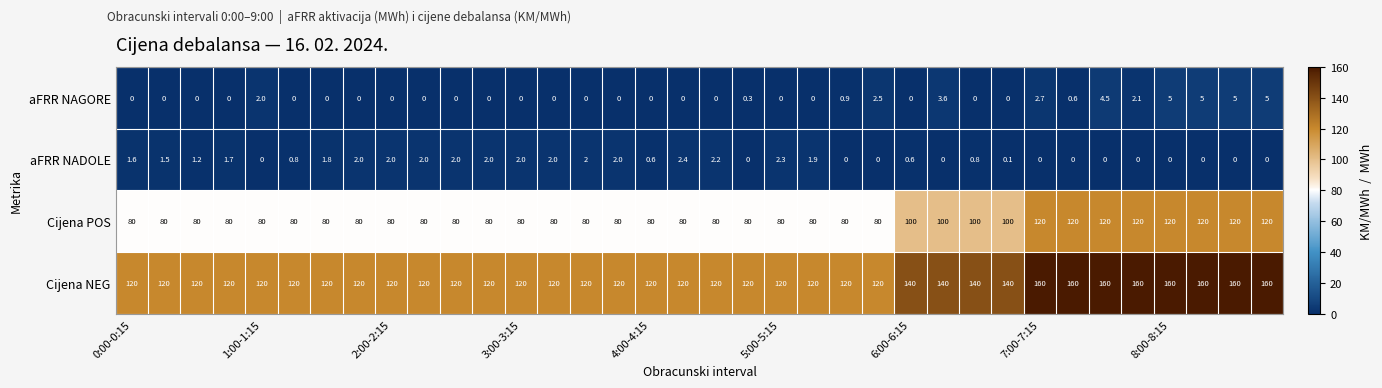

What is the average value of the Cijena NEG series?

131.1